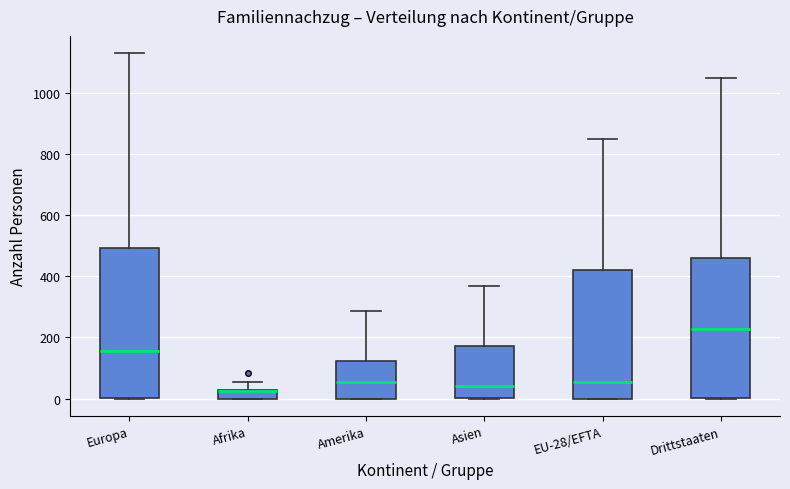

Where is the lower edge of the box for Afrika on the y-axis? The values are not printed on the chart, so give them approximately, as read against the axis.

0